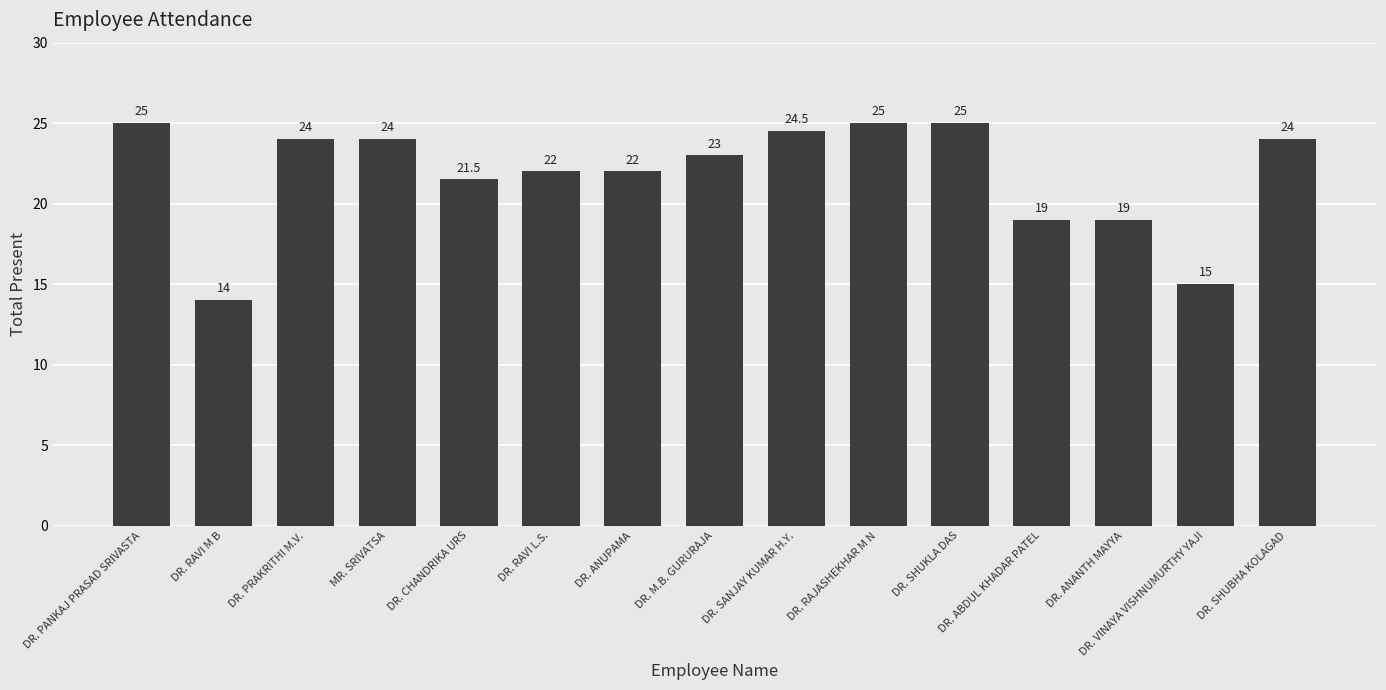

What is the greatest value displayed?

25.0